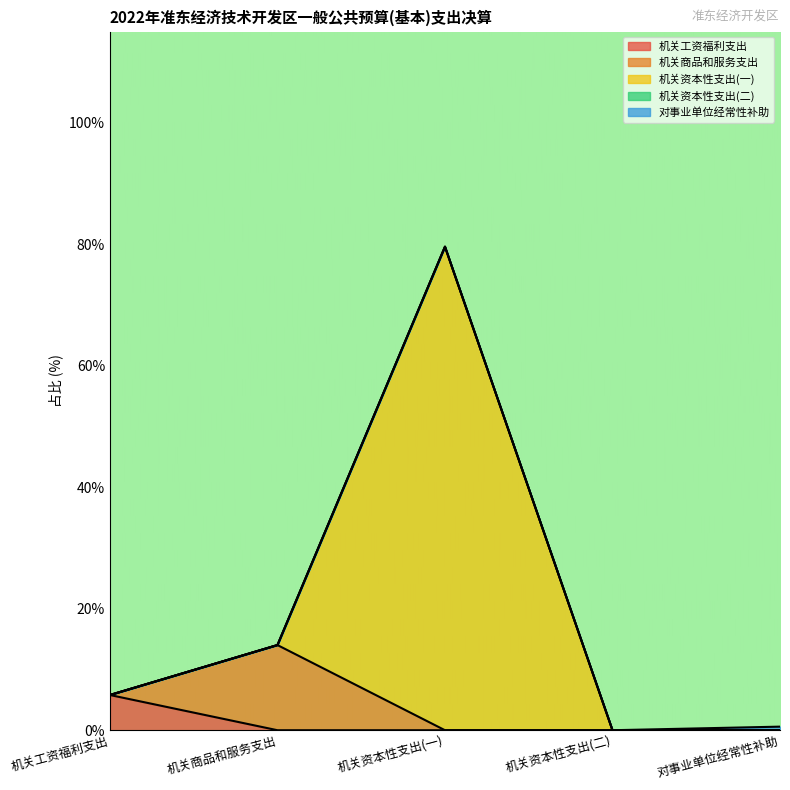

Rank the categories by value from lowest to highest.

机关资本性支出(二), 对事业单位经常性补助, 机关工资福利支出, 机关商品和服务支出, 机关资本性支出(一)